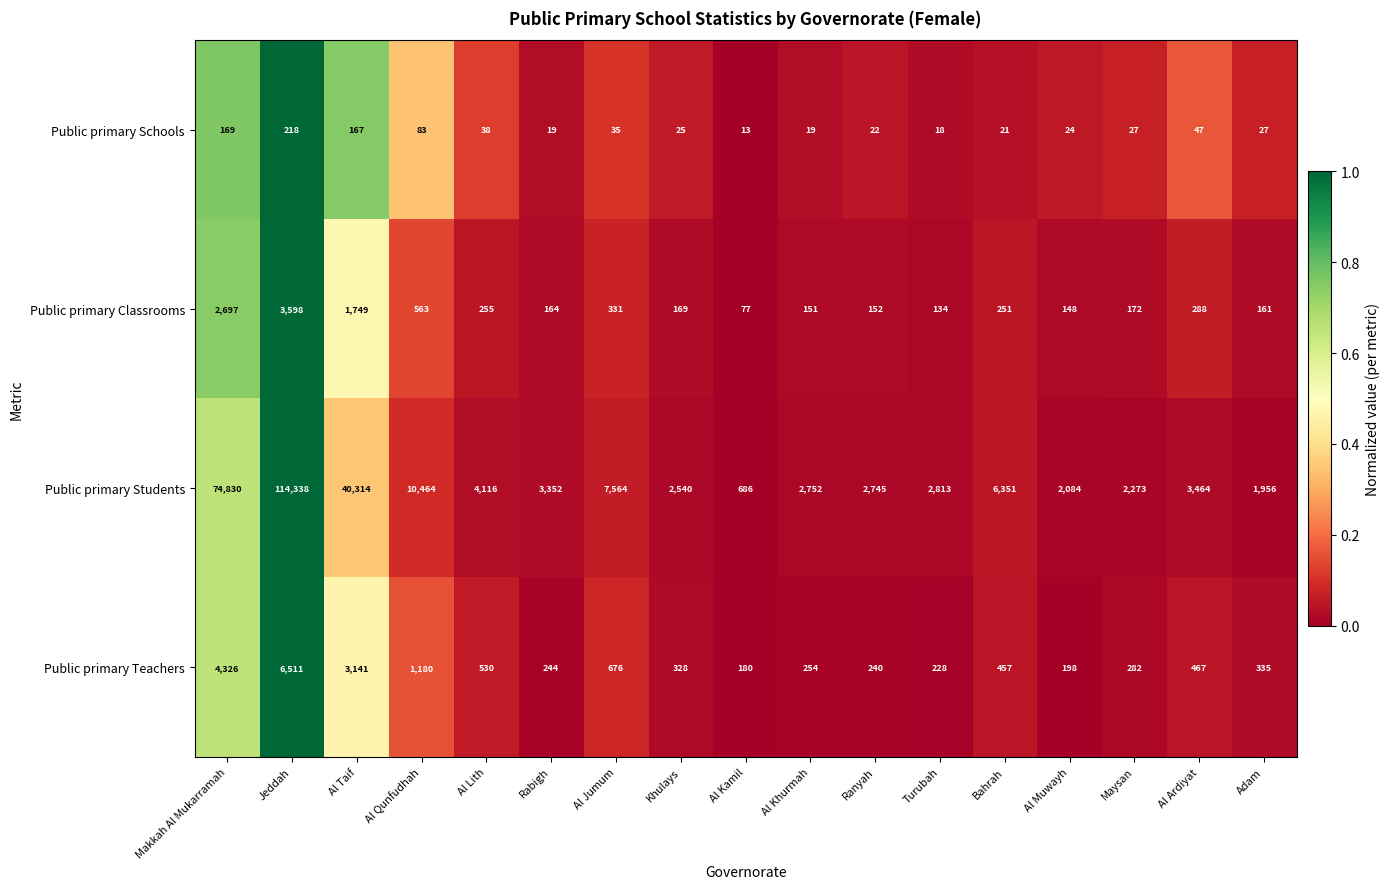

What is the difference between the maximum and minimum values in the Public primary Classrooms series?

3521